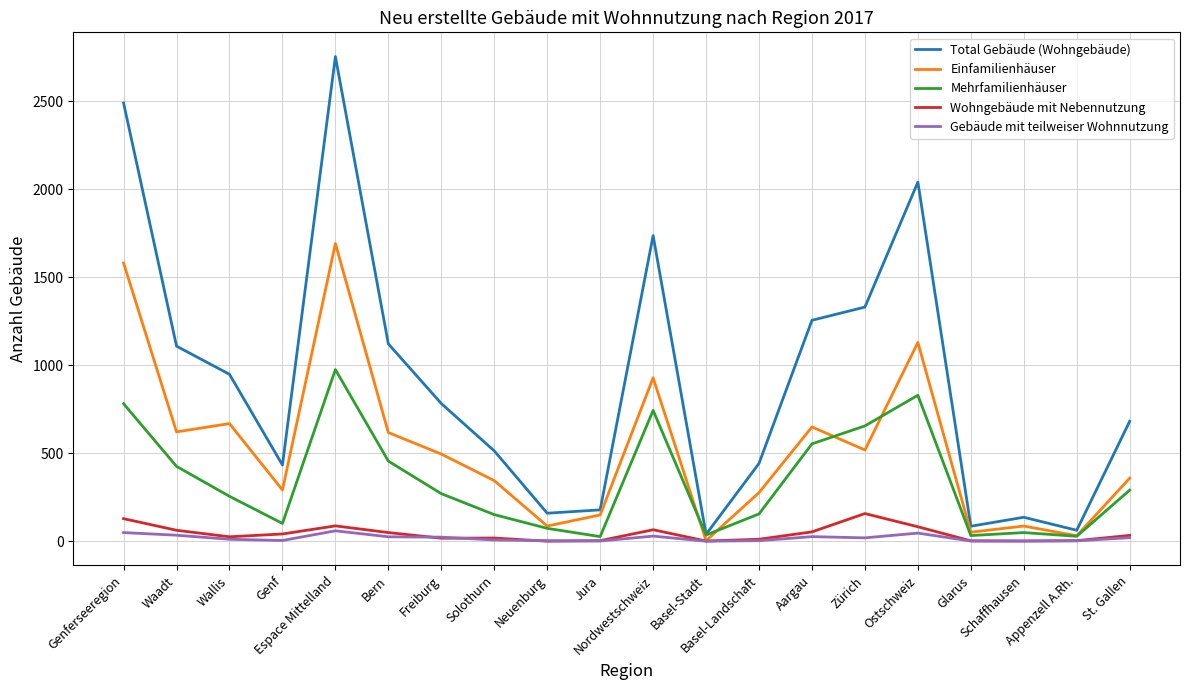

What are all the series names shown in the legend?

Total Gebäude (Wohngebäude), Einfamilienhäuser, Mehrfamilienhäuser, Wohngebäude mit Nebennutzung, Gebäude mit teilweiser Wohnnutzung